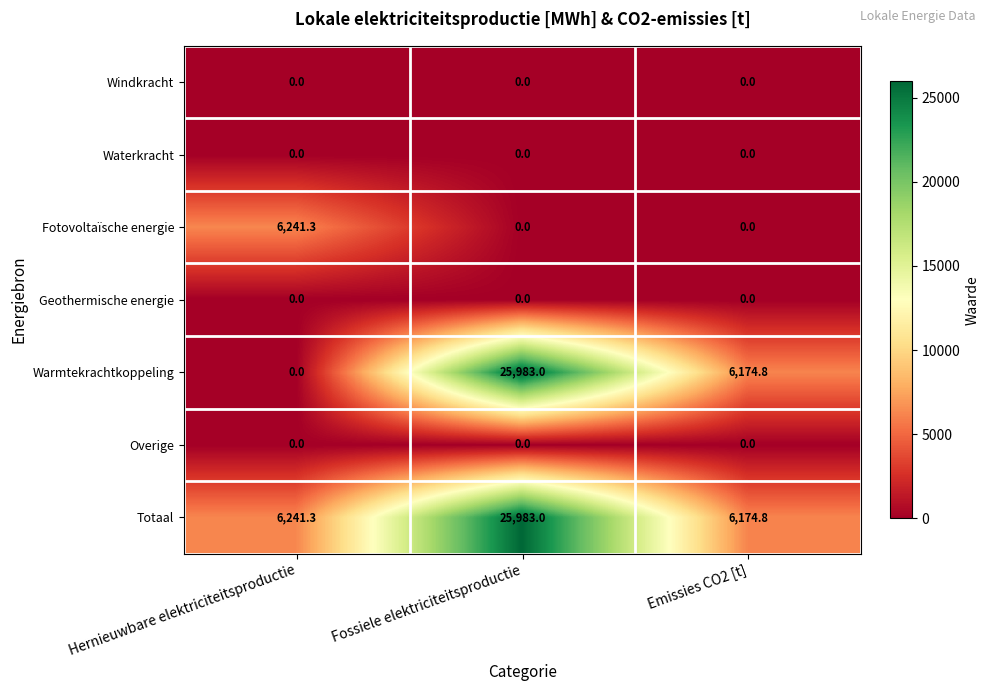

What is the difference between the highest and lowest values at Emissies CO2 [t]?

6174.8